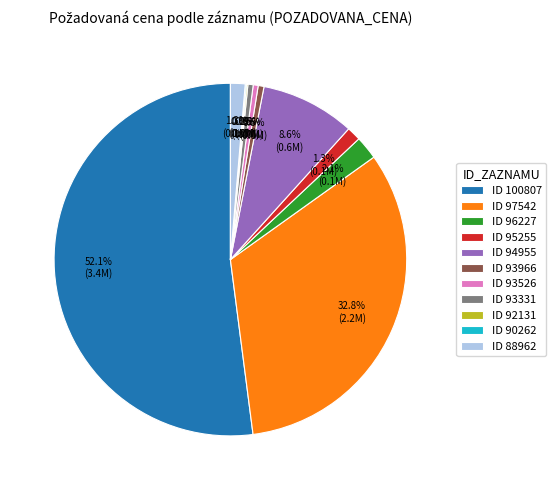

Between ID 94955 and ID 93526, which is larger?

ID 94955